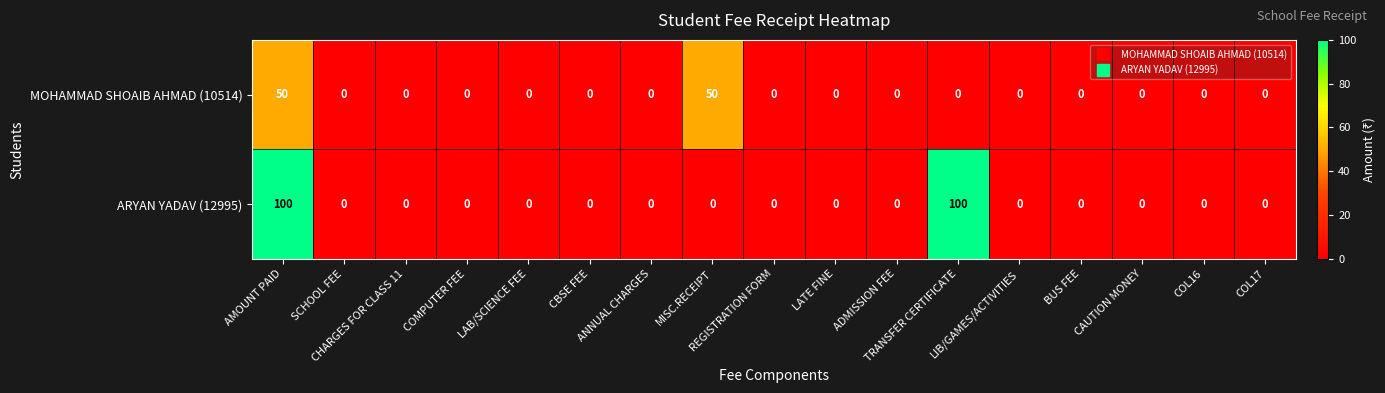

Which series has the largest total across all categories?

ARYAN YADAV (12995)